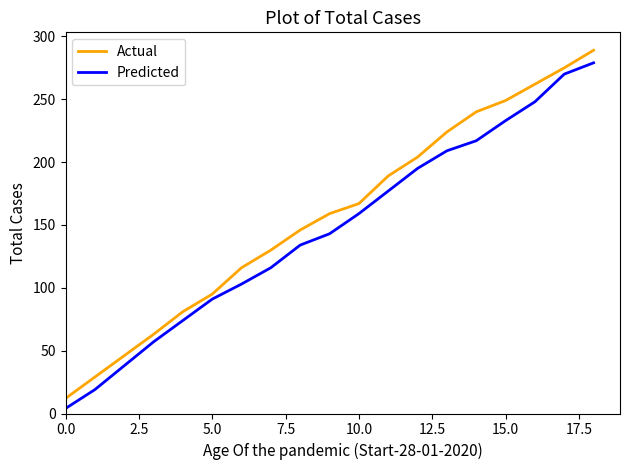

What is the difference between the maximum and minimum values in the Predicted series?

275